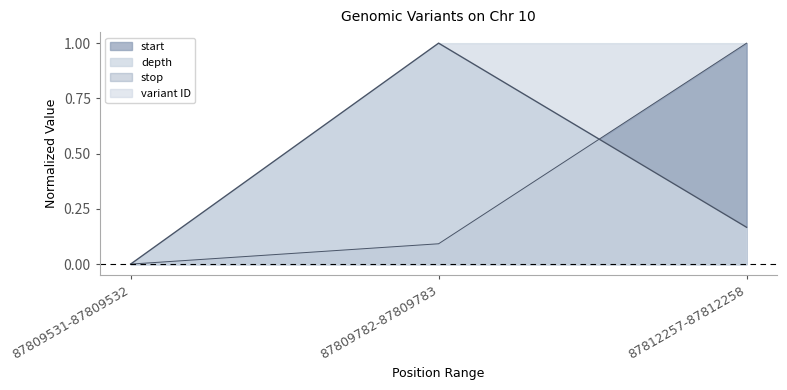

Which has a higher value, 87812257-87812258 or 87809782-87809783?

87812257-87812258